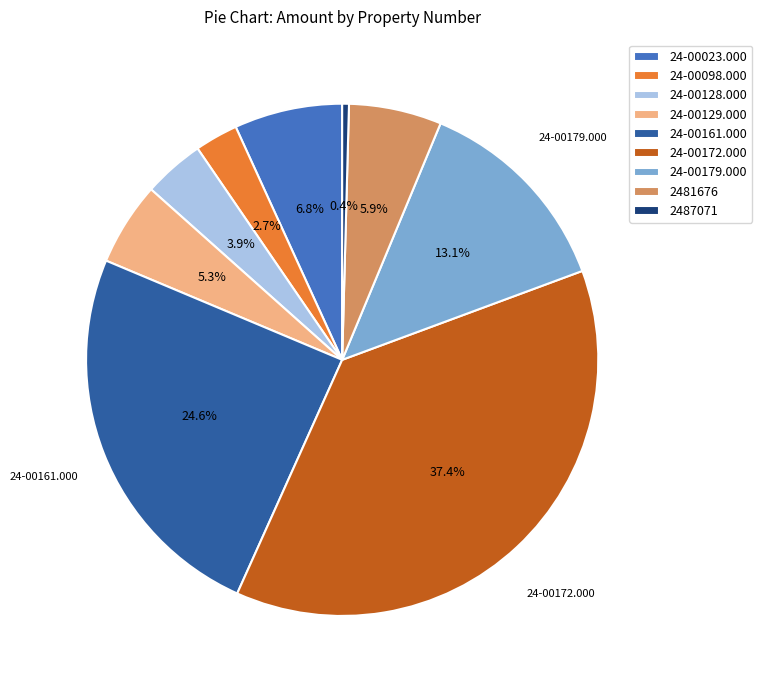

Rank the categories by value from highest to lowest.

24-00172.000, 24-00161.000, 24-00179.000, 24-00023.000, 2481676, 24-00129.000, 24-00128.000, 24-00098.000, 2487071